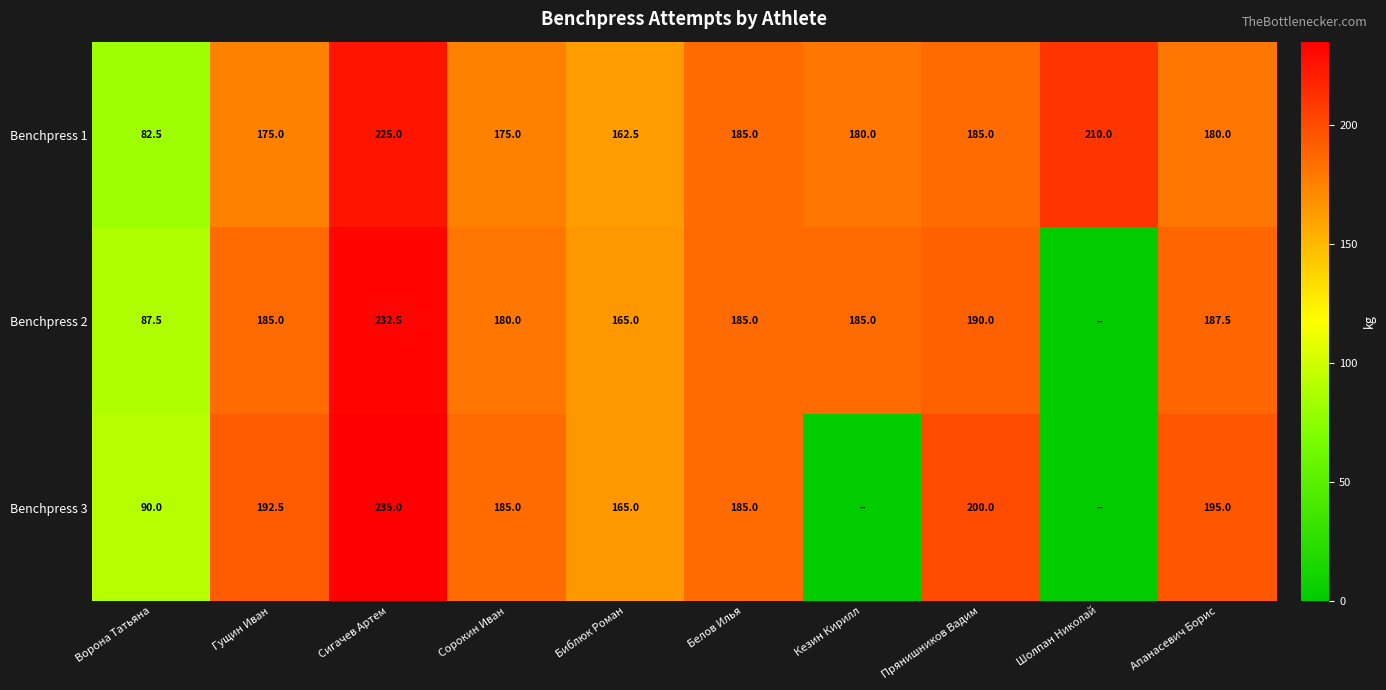

The Benchpress 1 series shows 82.5 at Ворона Татьяна. True or false?

True